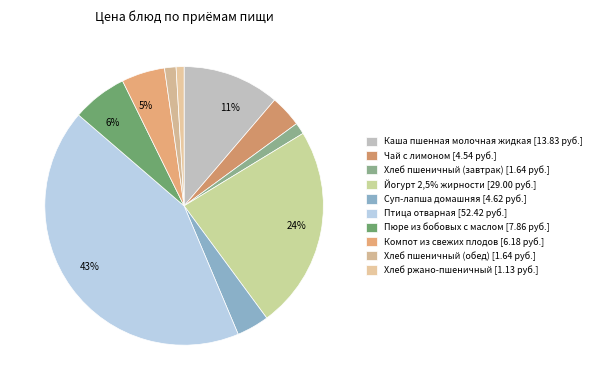

Is it true that Пюре из бобовых с маслом is 18% of the pie?

False